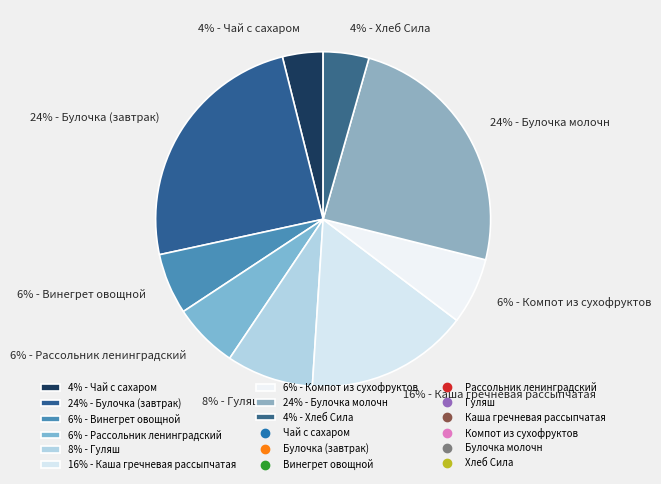

To the nearest percent, what portion does 4% - Хлеб Сила represent?

4%